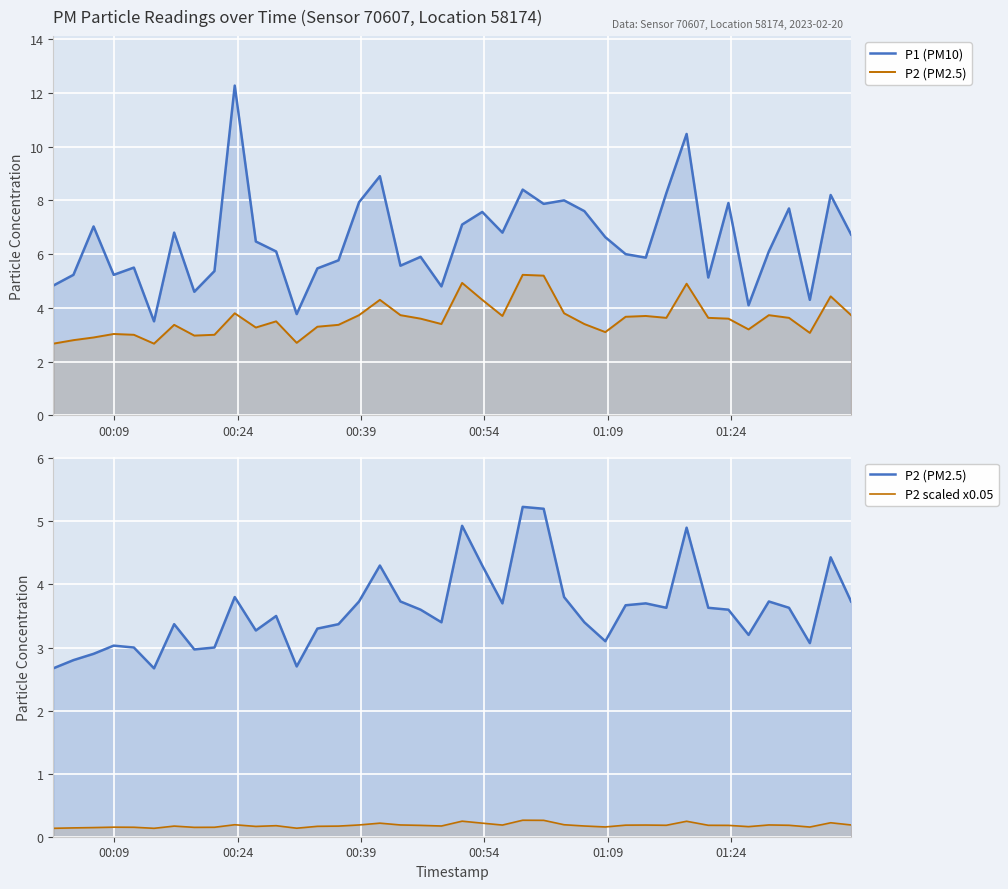

How many lines are shown in the chart?

3